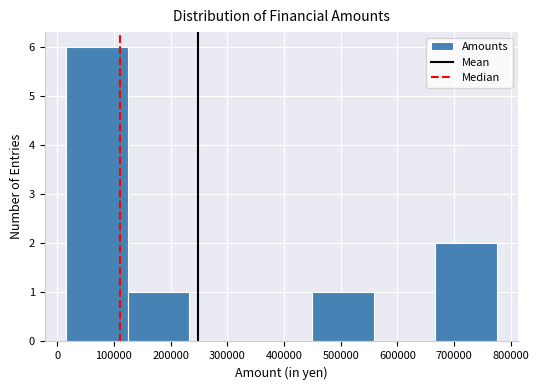

Reading left to right, list every bar in this chart as the range it spans on the x-axis followed by its height. Neither the bar edges nor the heights are printed on the chart, so give them approximately, as read against the axes.

20000 to 120000: 6
120000 to 230000: 1
230000 to 340000: 0
340000 to 450000: 0
450000 to 560000: 1
560000 to 670000: 0
670000 to 780000: 2